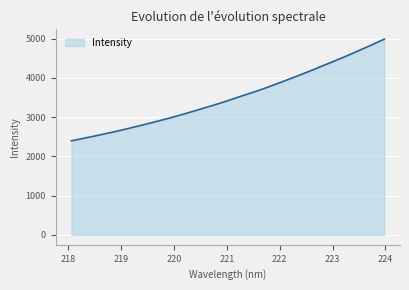

What is the maximum value shown in the chart?

4989.1